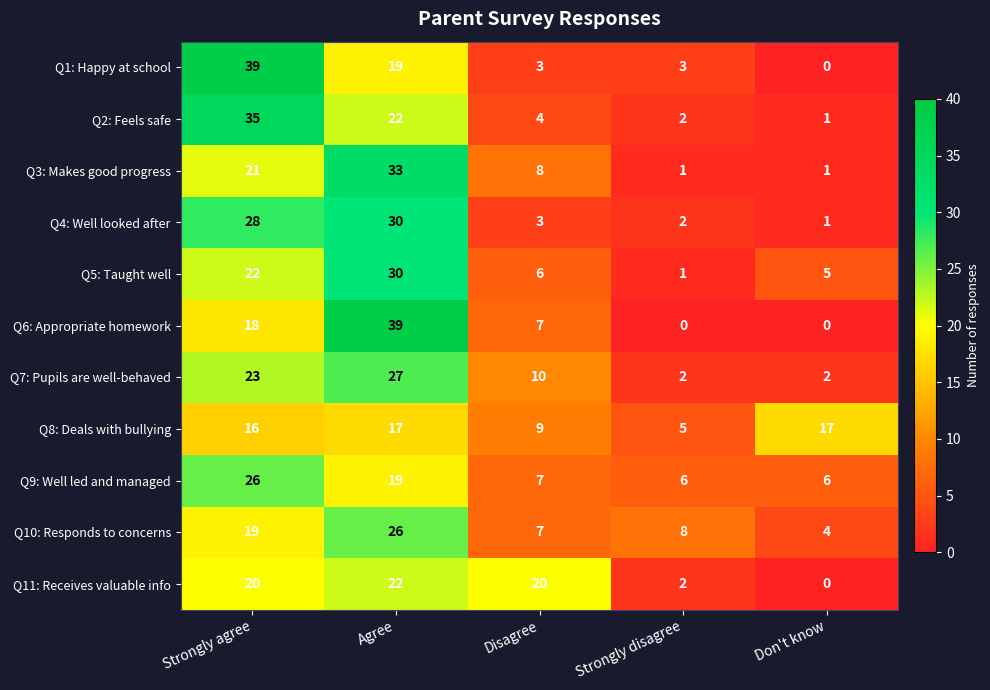

What is the difference between the highest and lowest values at Agree?

22